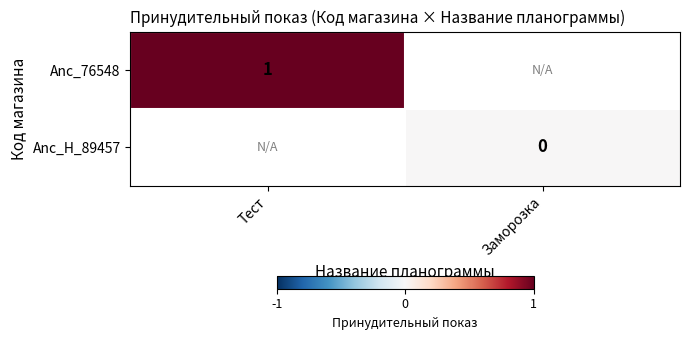

True or false: Anc_76548 has a value of 1 at Тест.

True